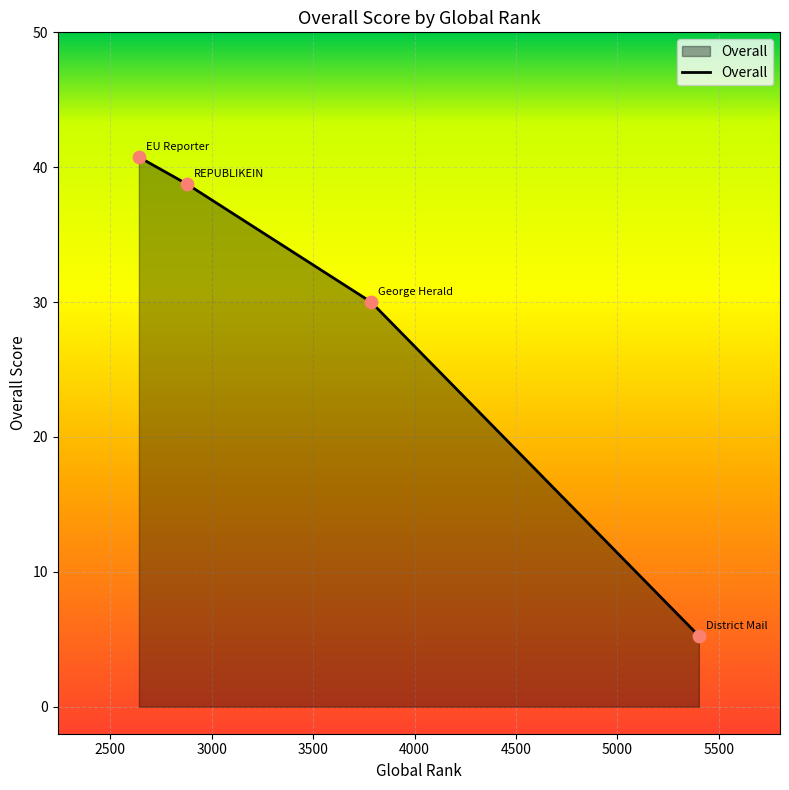

What is the greatest value displayed?

40.8